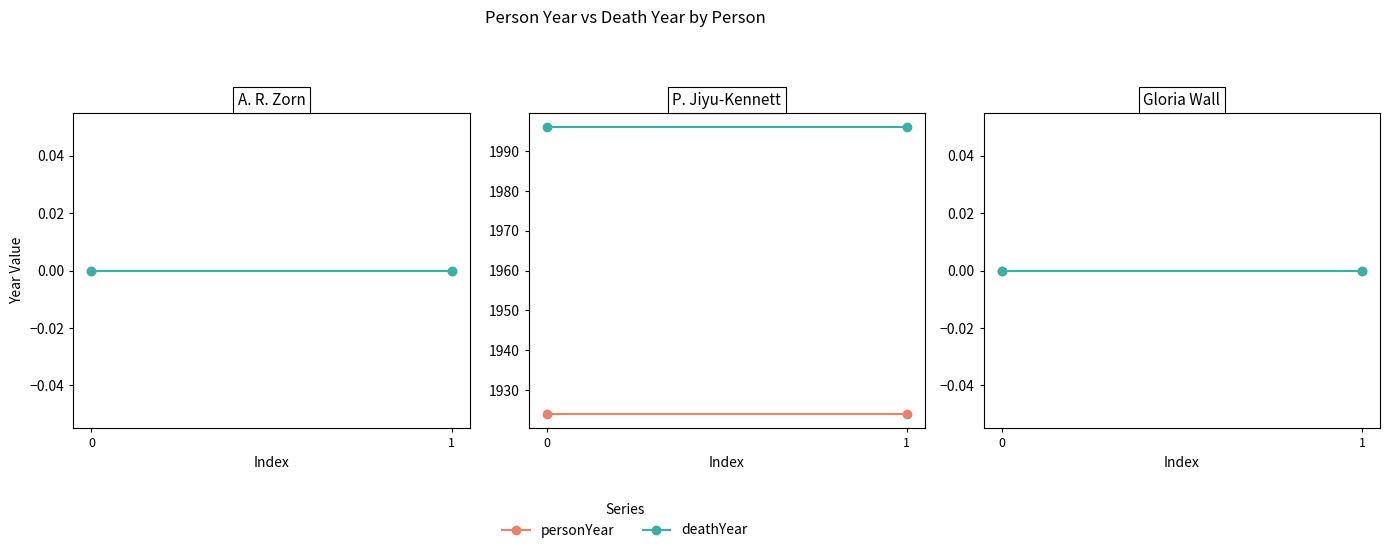

Read the personYear value at P. Jiyu-Kennett.

1924